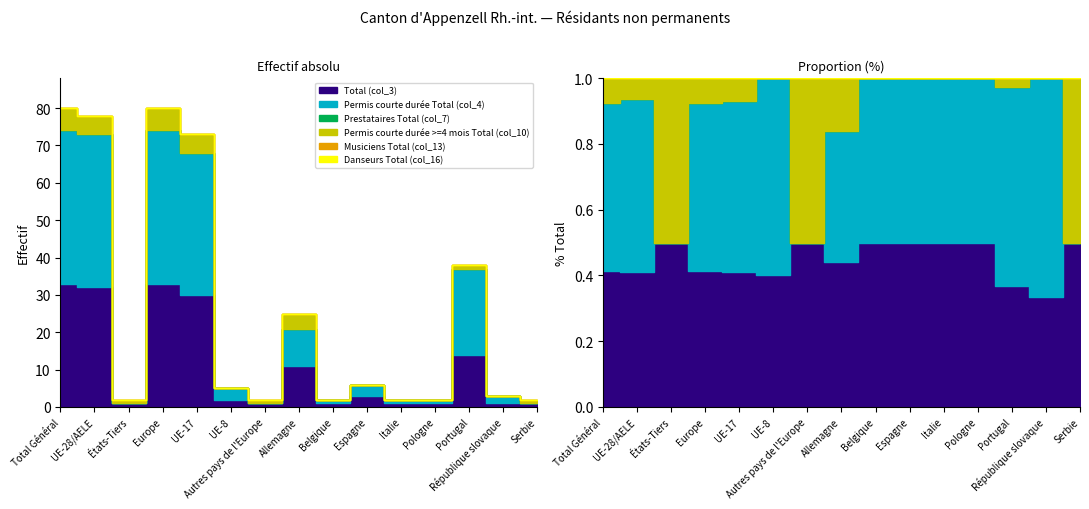

In Permis courte durée >=4 mois Total (col_10), how many points are lower than both neighbors (excluding endpoints)?

3